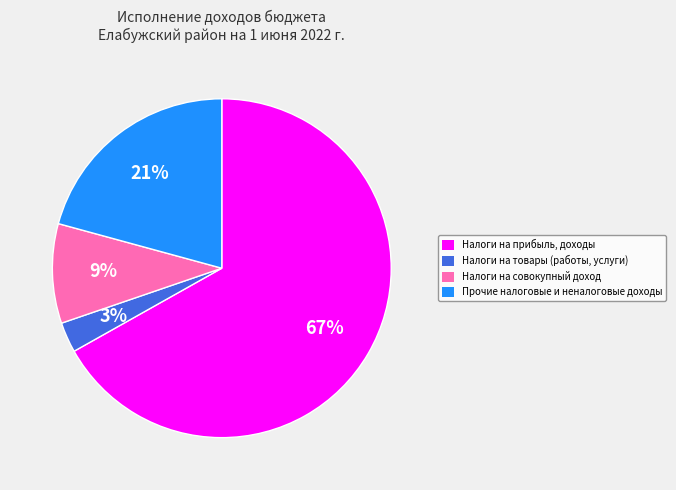

What percentage is the Налоги на товары (работы, услуги) slice, to the nearest percent?

3%